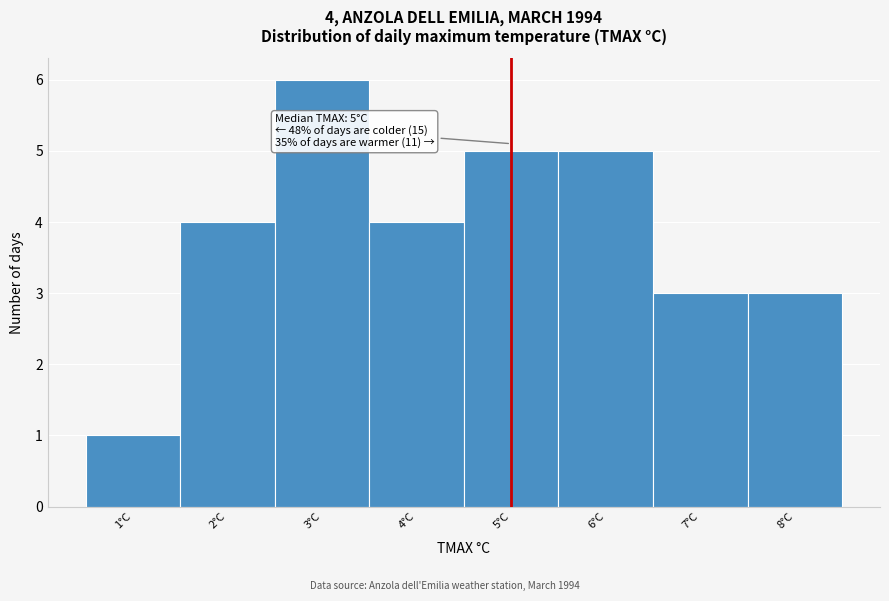

Over which range of the x-axis is the bar tallest?

2.5 to 3.5